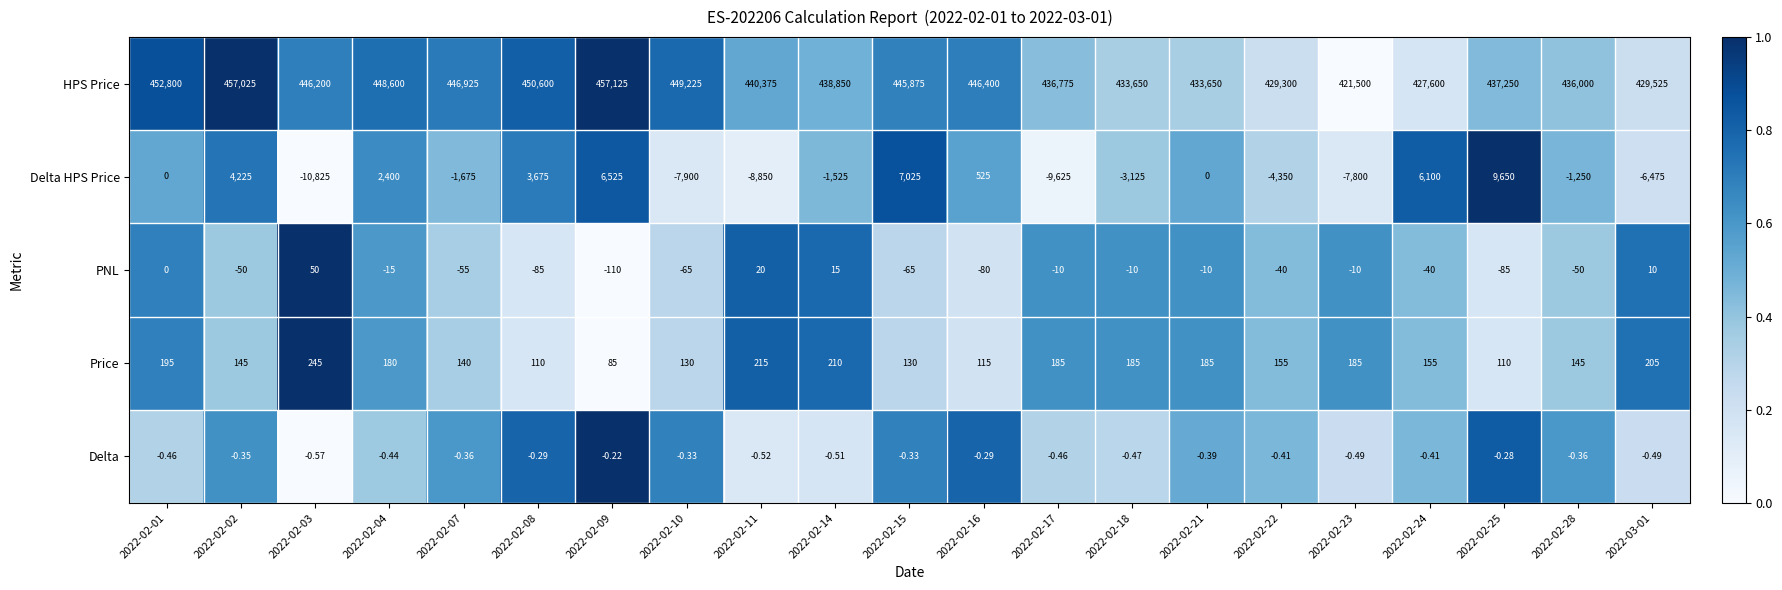

Count the number of categories in the chart.

21